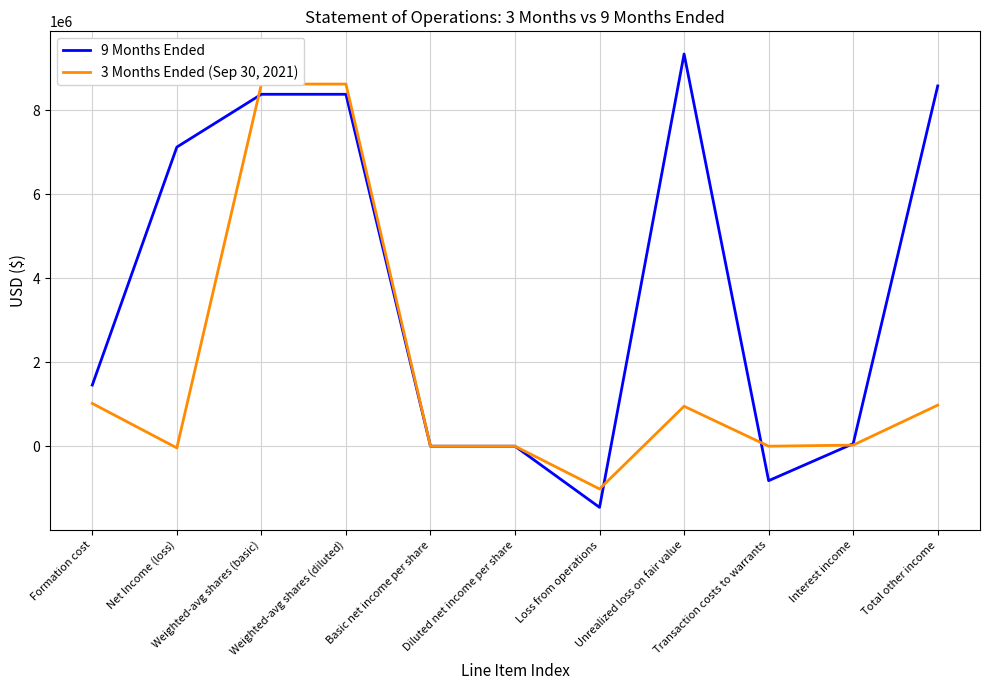

At Weighted-avg shares (basic), list the series in order from smallest to largest.

9 Months Ended, 3 Months Ended (Sep 30, 2021)